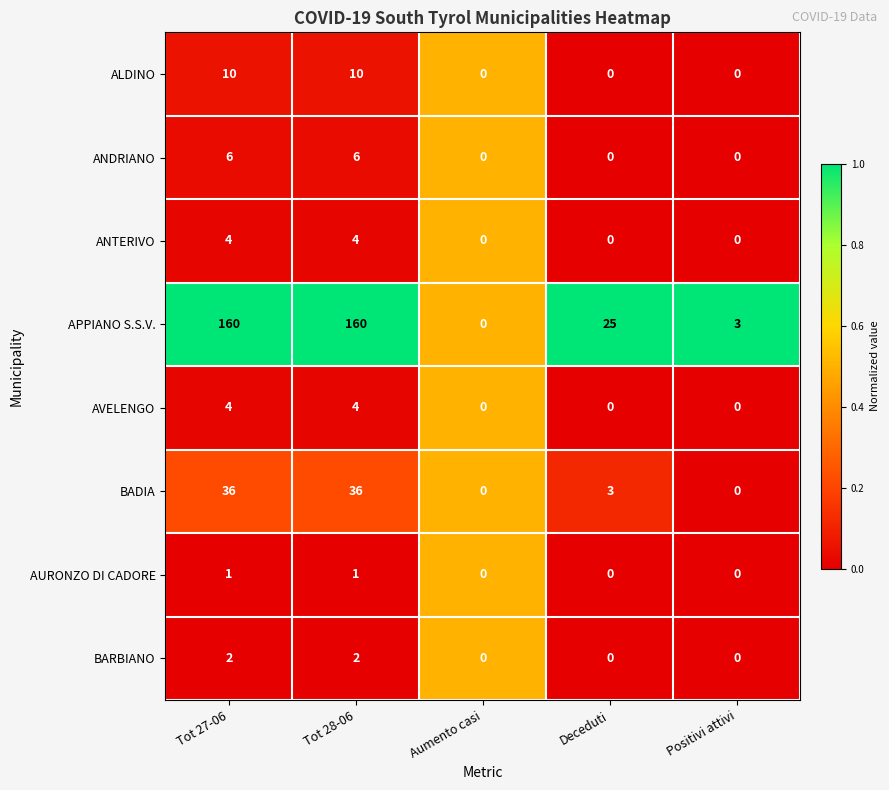

What is the difference between the second highest and minimum values in the ALDINO series?

10